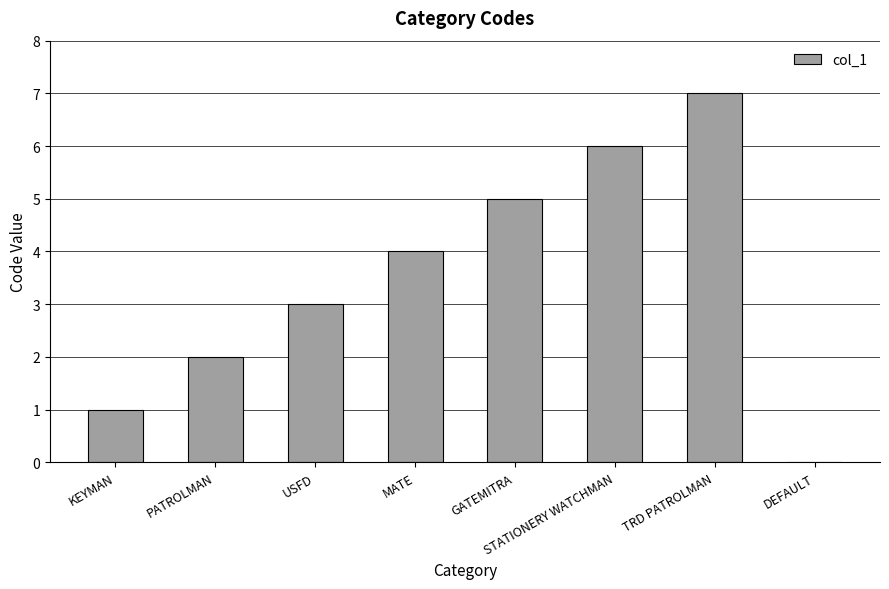

What is the maximum value shown in the chart?

7